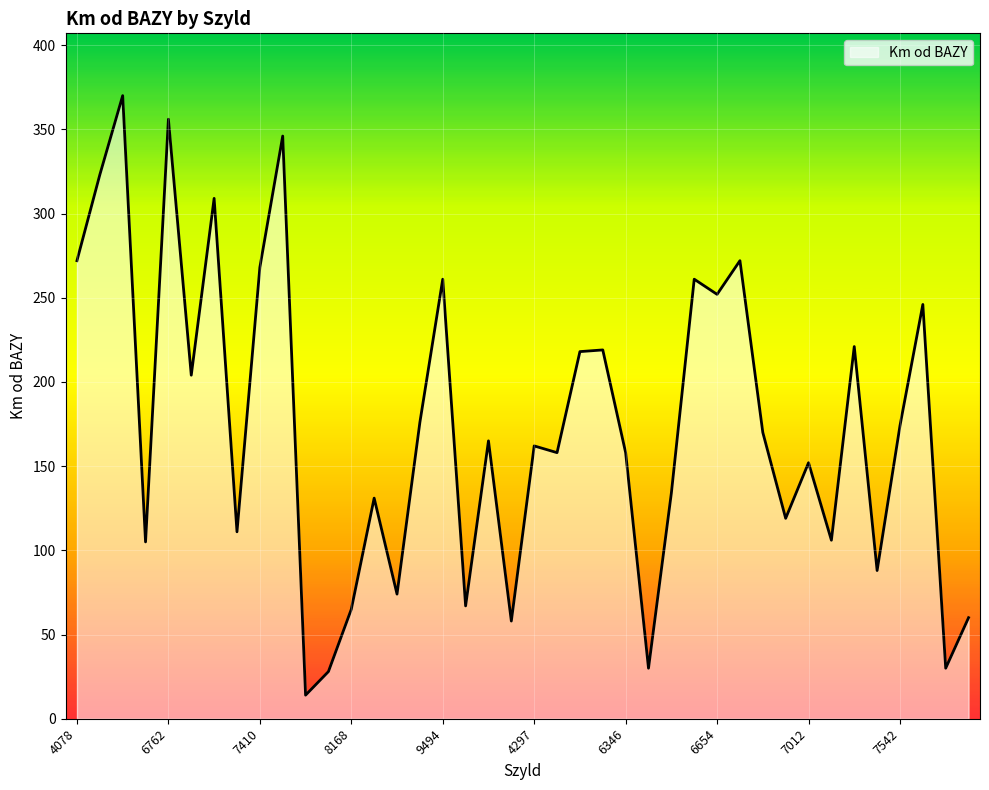

What is the difference between the maximum and minimum values?

356